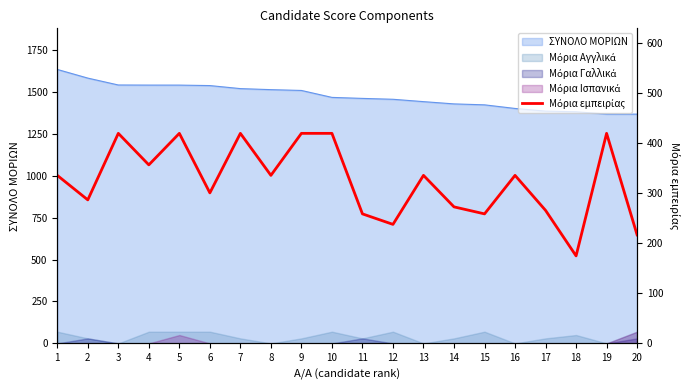

Reading left to right, transcribe all the data shown in this chart.

336	287	420	357	420	301	420	336	420	420	259	238	336	273	259	336	266	175	420	217